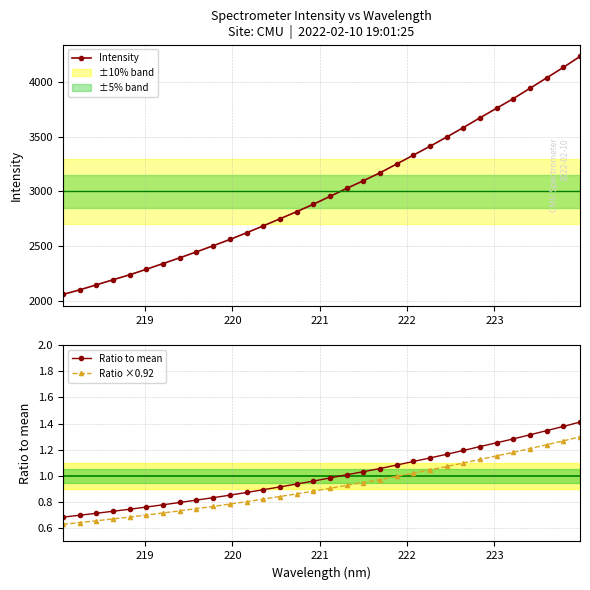

Does the chart have visible grid lines?

Yes